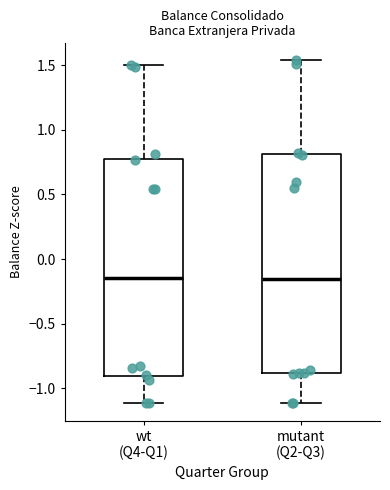

Where does the median line of the box for mutant (Q2-Q3) sit on the y-axis? The values are not printed on the chart, so give them approximately, as read against the axis.

-0.15